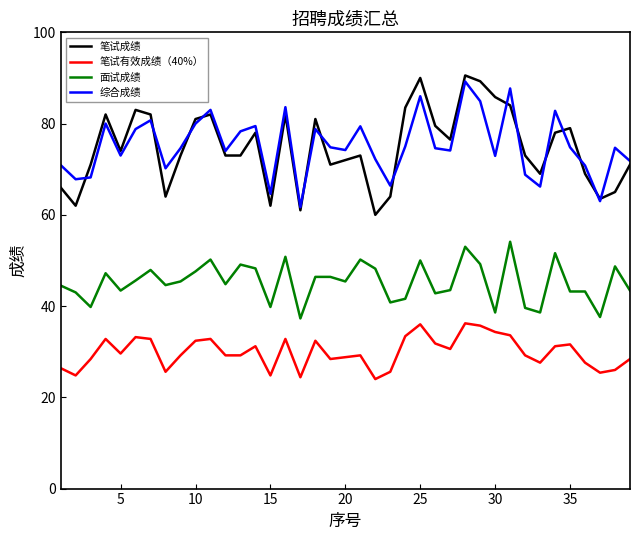

What is the lowest value of the 笔试有效成绩（40%） series?

24.0